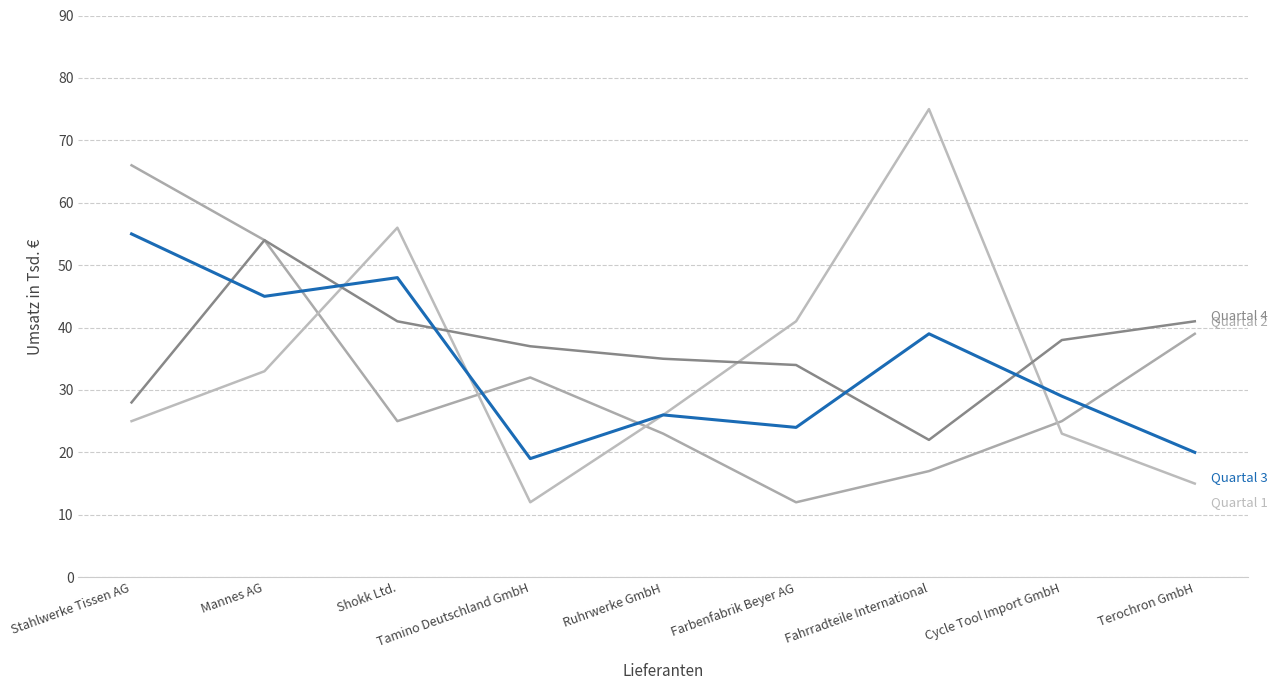

Reading right to left, transcribe all the data shown in this chart.

Quartal 2: 39	25	17	12	23	32	25	54	66
Quartal 1: 15	23	75	41	26	12	56	33	25
Quartal 4: 41	38	22	34	35	37	41	54	28
Quartal 3: 20	29	39	24	26	19	48	45	55